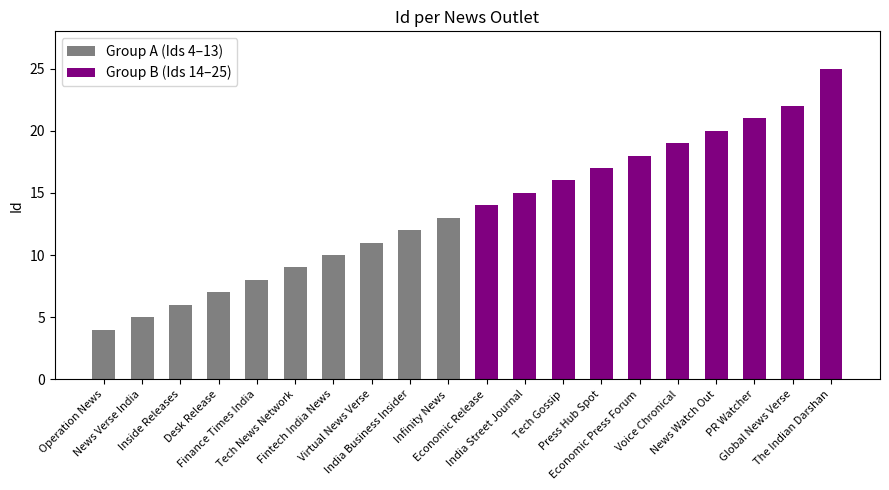

What is the difference between the Group A (Ids 4–13) values at Fintech India News and Virtual News Verse?

1